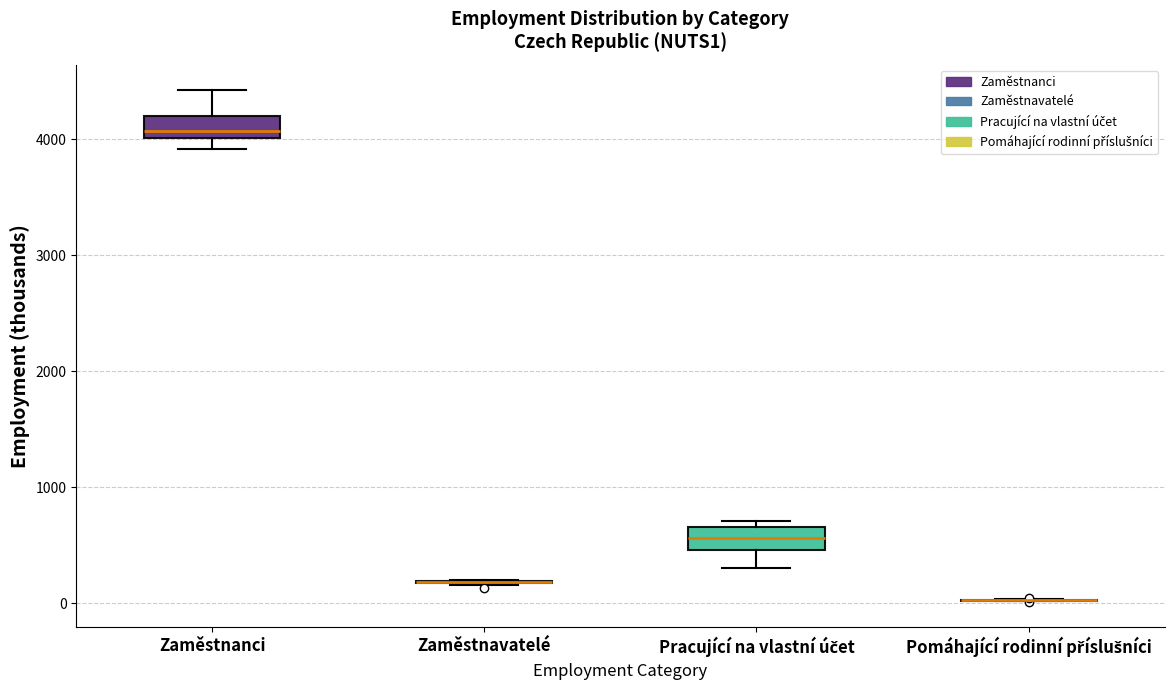

Where does the upper whisker of the box for Zaměstnanci end on the y-axis? The values are not printed on the chart, so give them approximately, as read against the axis.

4400